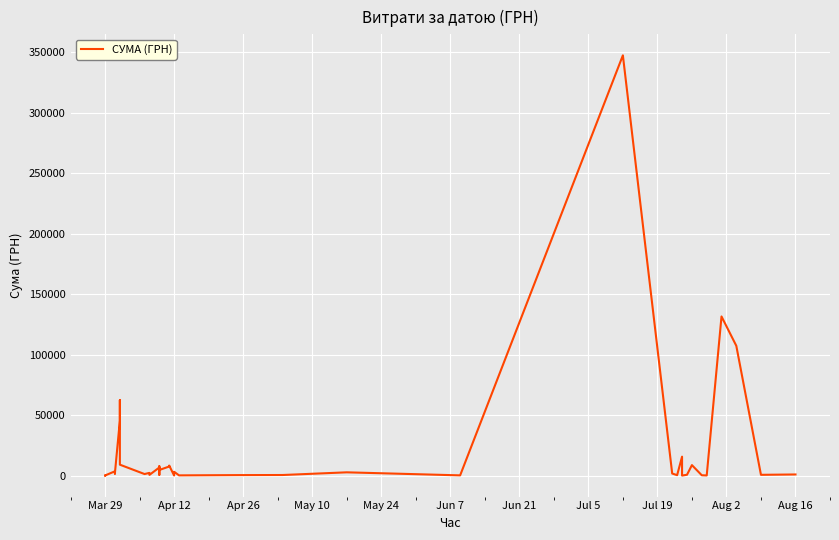

What is the maximum value shown in the chart?

347609.8